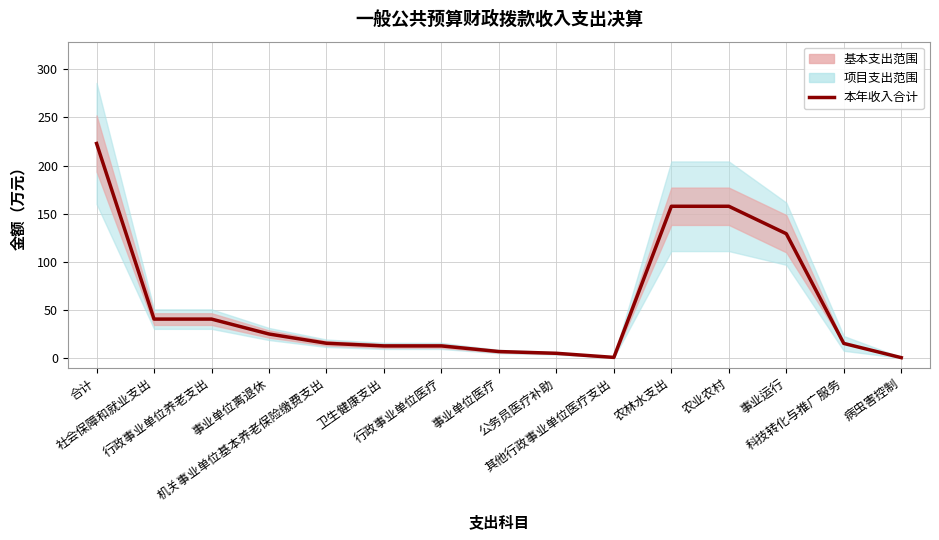

The value at 其他行政事业单位医疗支出 is 0.2. True or false?

False